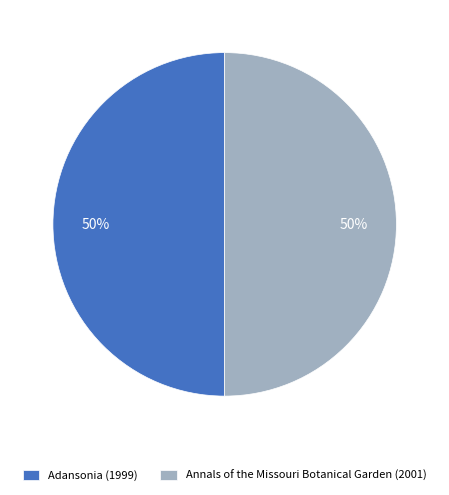

To the nearest percent, what percentage of the pie is Adansonia (1999)?

50%